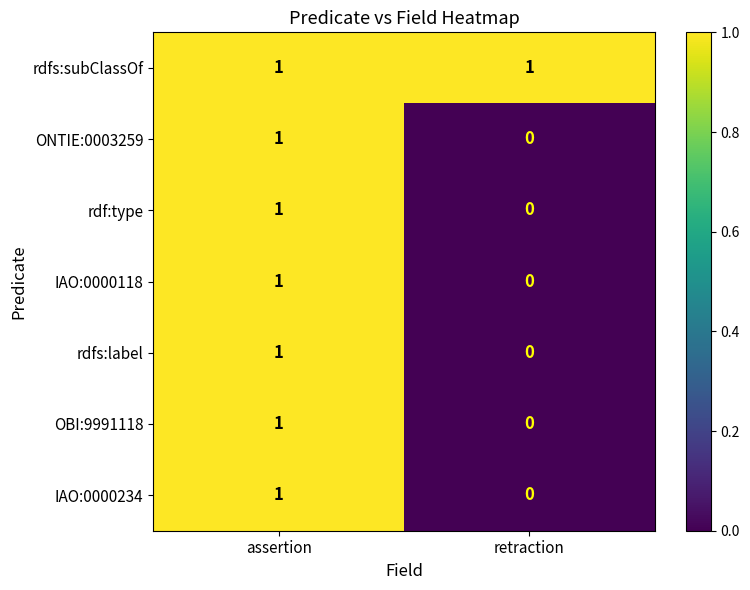

Rank the categories by OBI:9991118 value from highest to lowest.

assertion, retraction